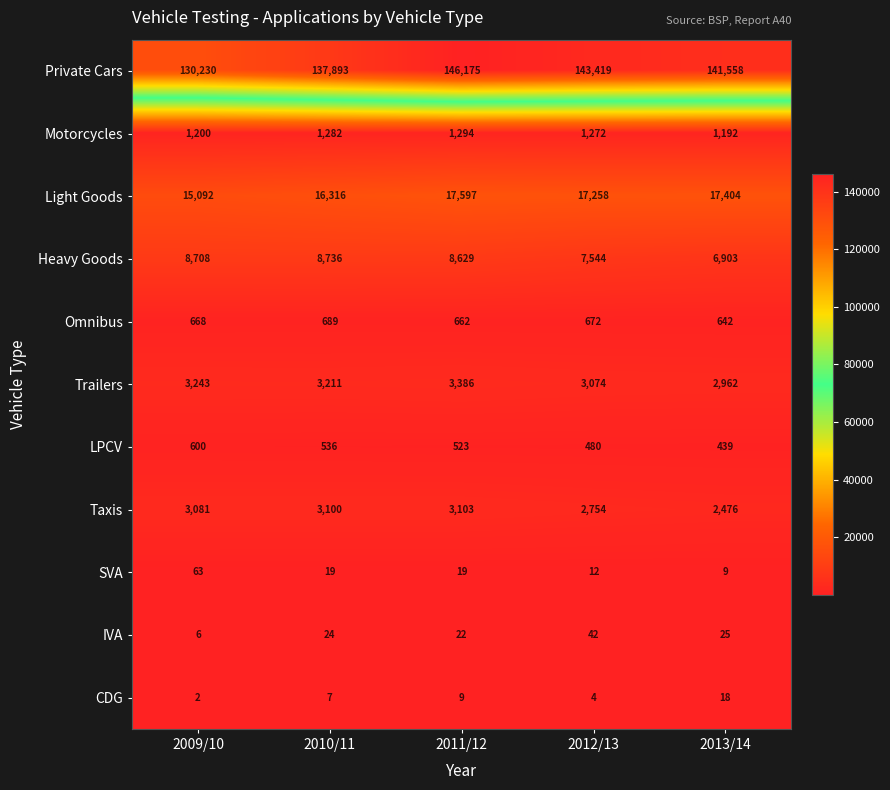

Which series changed the most between 2011/12 and 2012/13?

Private Cars